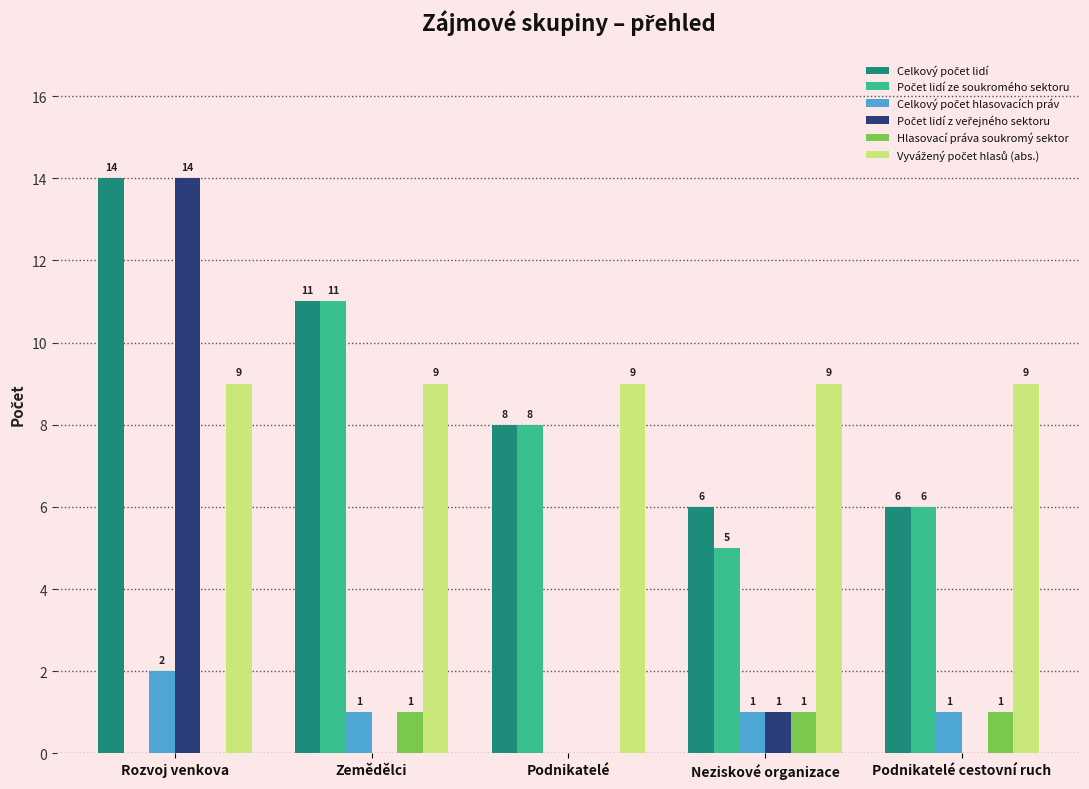

At which category is the sum across all series the highest?

Rozvoj venkova